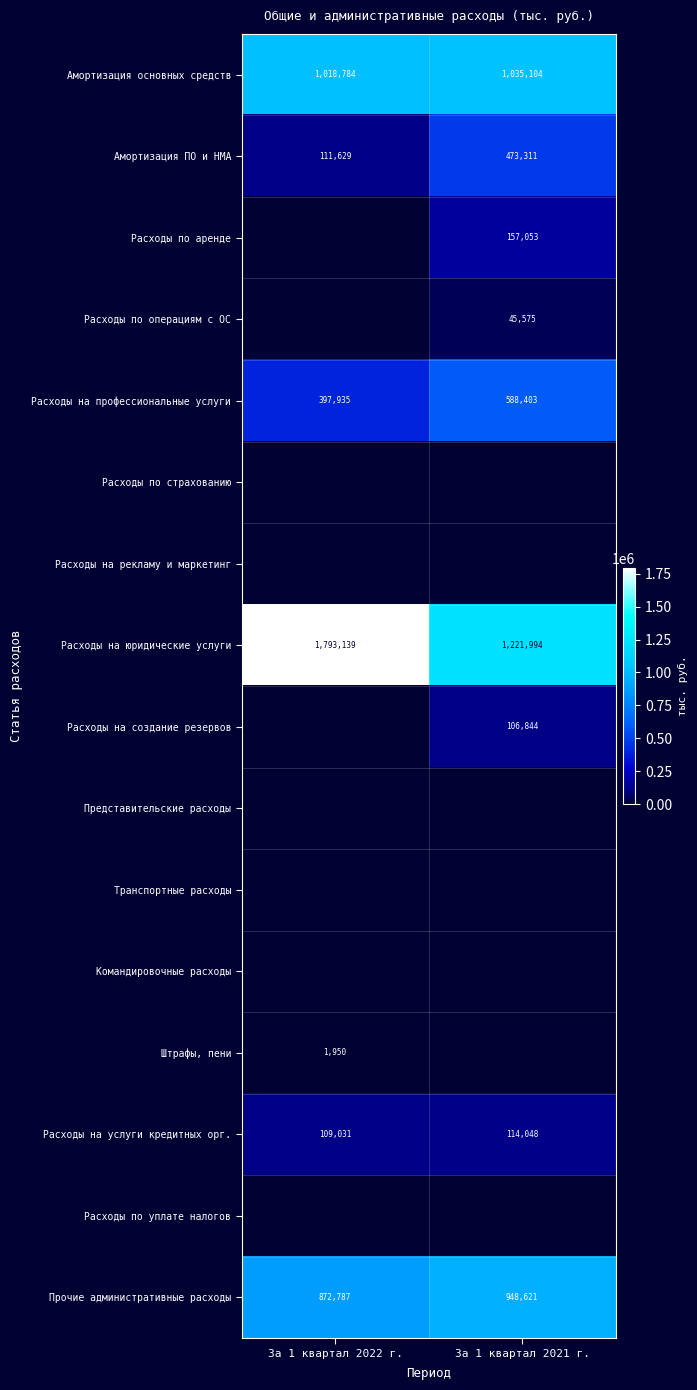

Where is Амортизация основных средств nearest to the value 1026944?

За 1 квартал 2022 г.